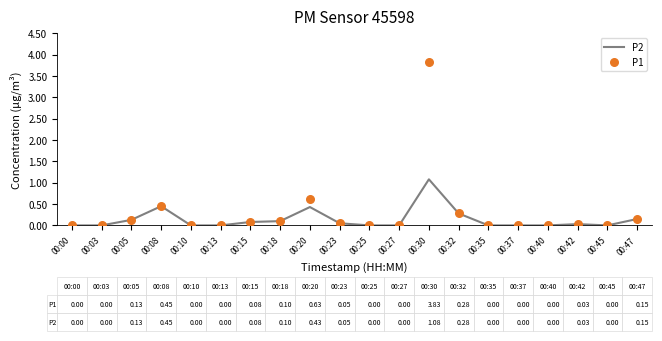

Which series reaches the minimum Y coordinate?

P2